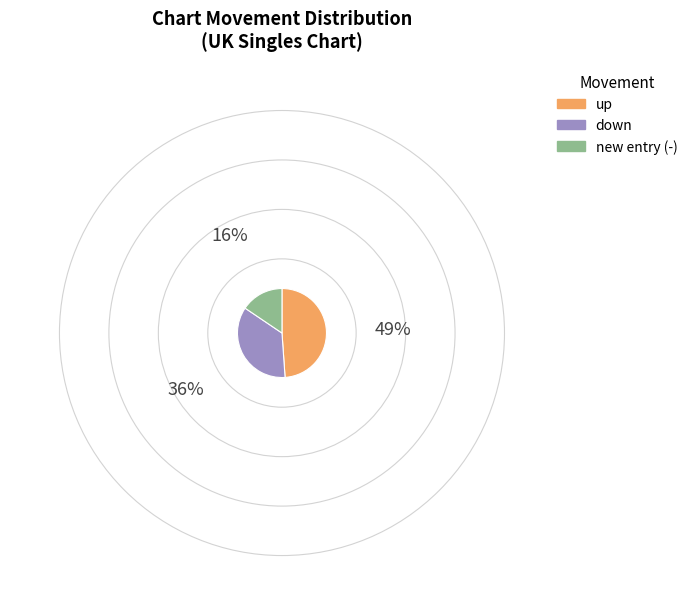

Is there any slice that represents more than half of the pie?

No